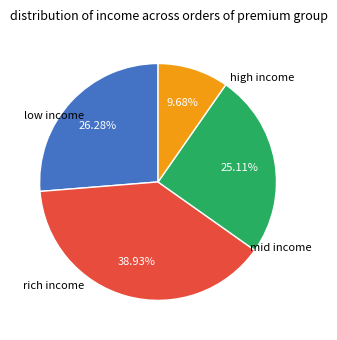

How many slices are in this pie chart?

4